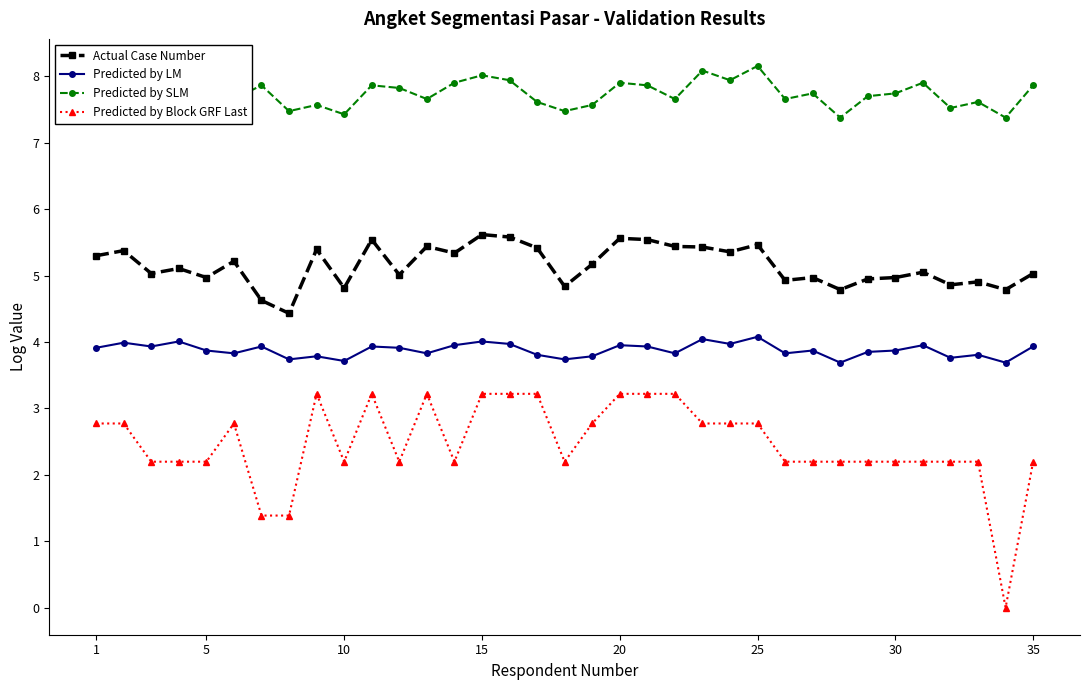

Count the number of categories in the chart.

35